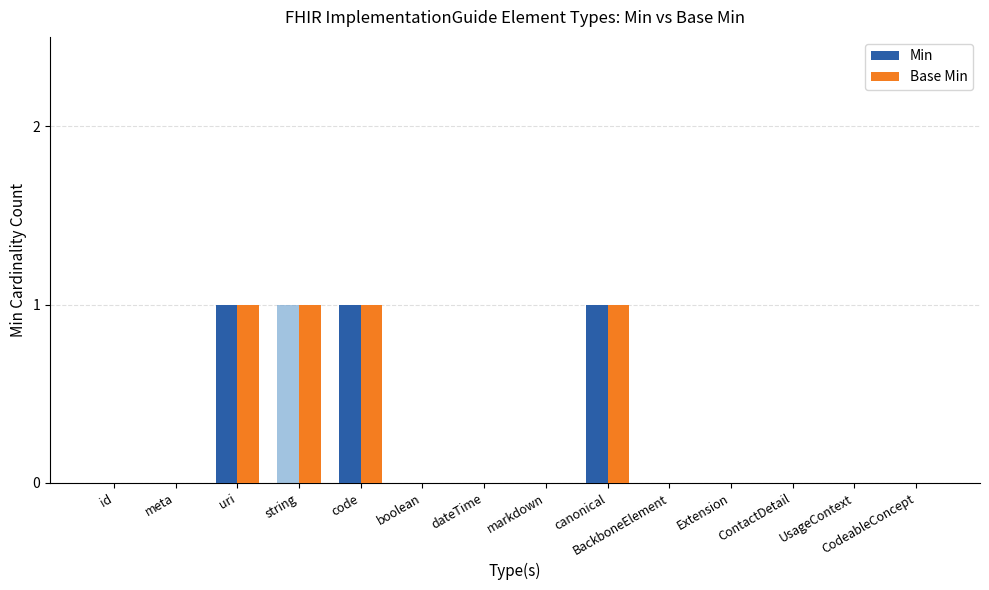

Count the Min values in the range 0 to 1.

14